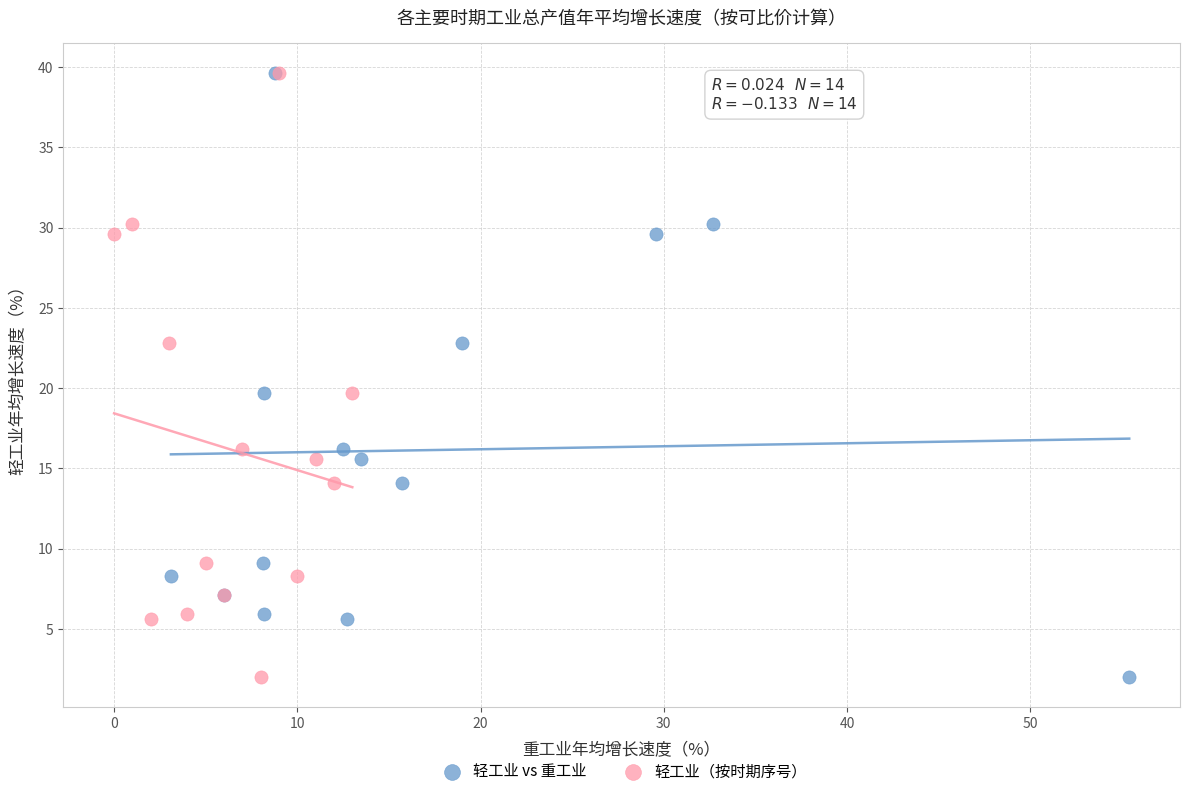

What are all the series names shown in the legend?

轻工业 vs 重工业, 轻工业（按时期序号）